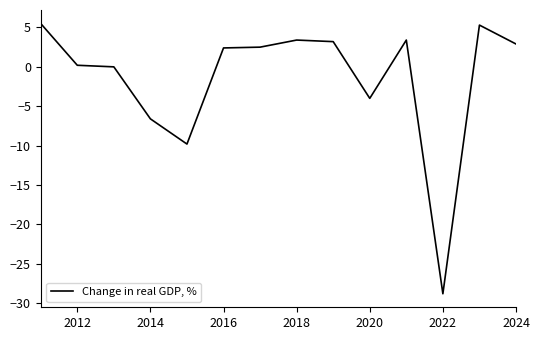

What is the minimum value shown in the chart?

-28.8